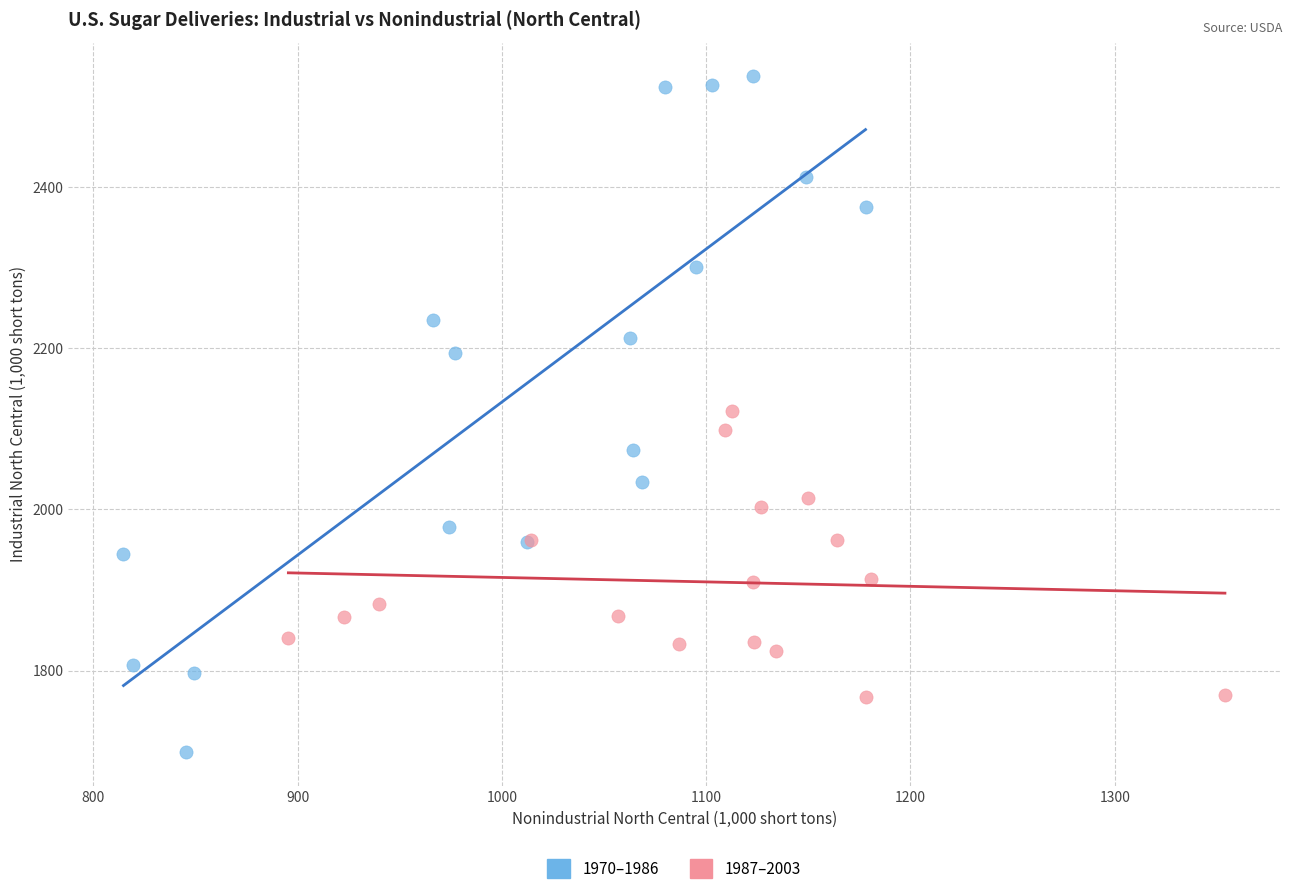

Which series contains the highest Y value?

1970–1986